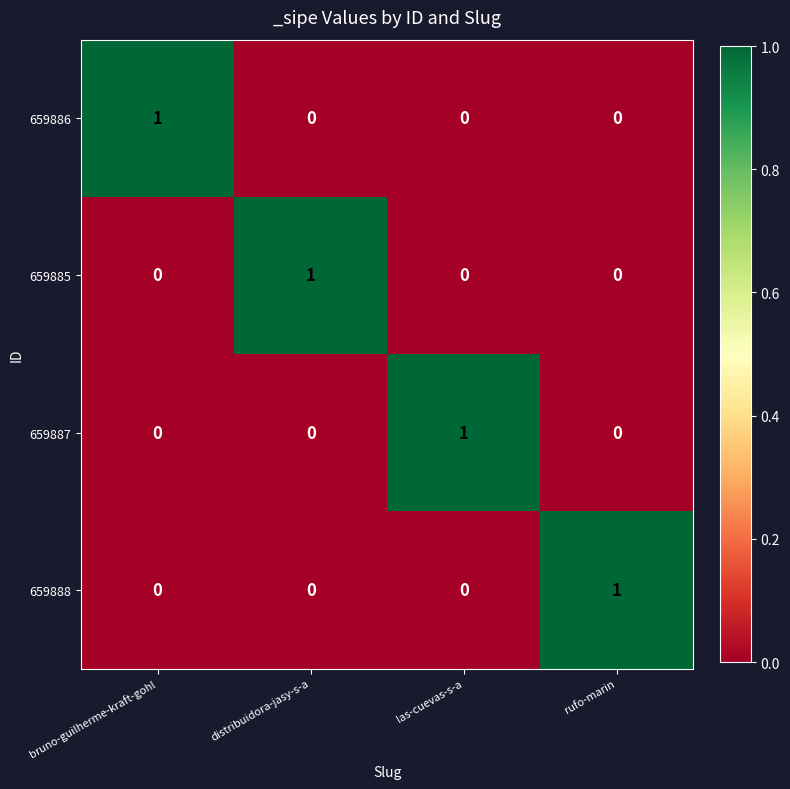

At how many categories does at least one series exceed 0?

4